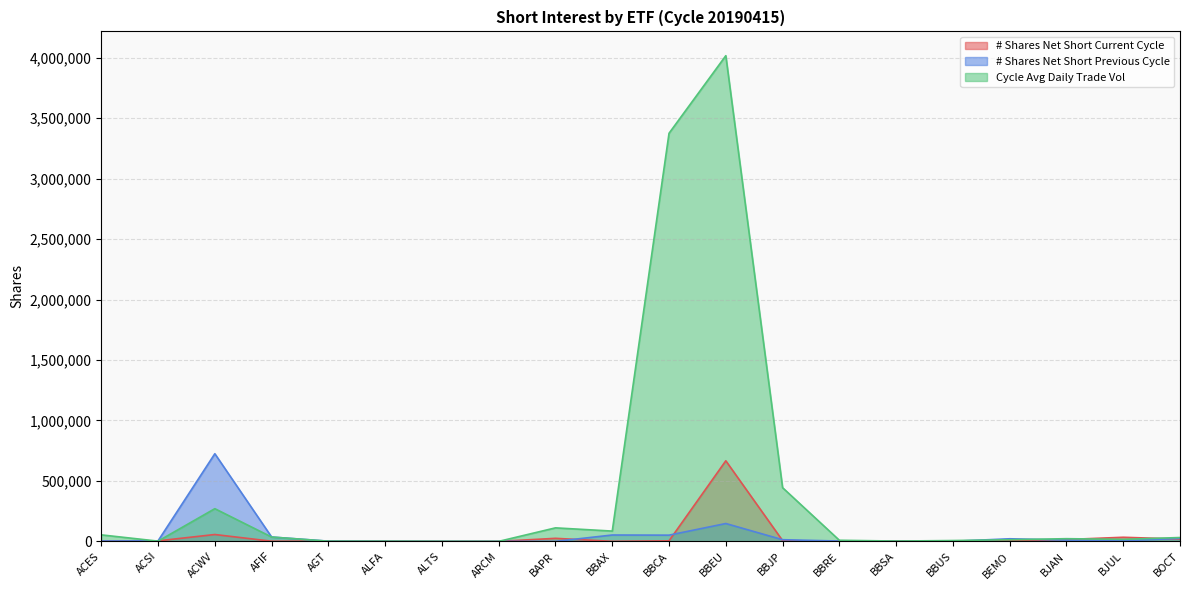

What is the value of the # Shares Net Short Previous Cycle point at the 16th from the left?

783